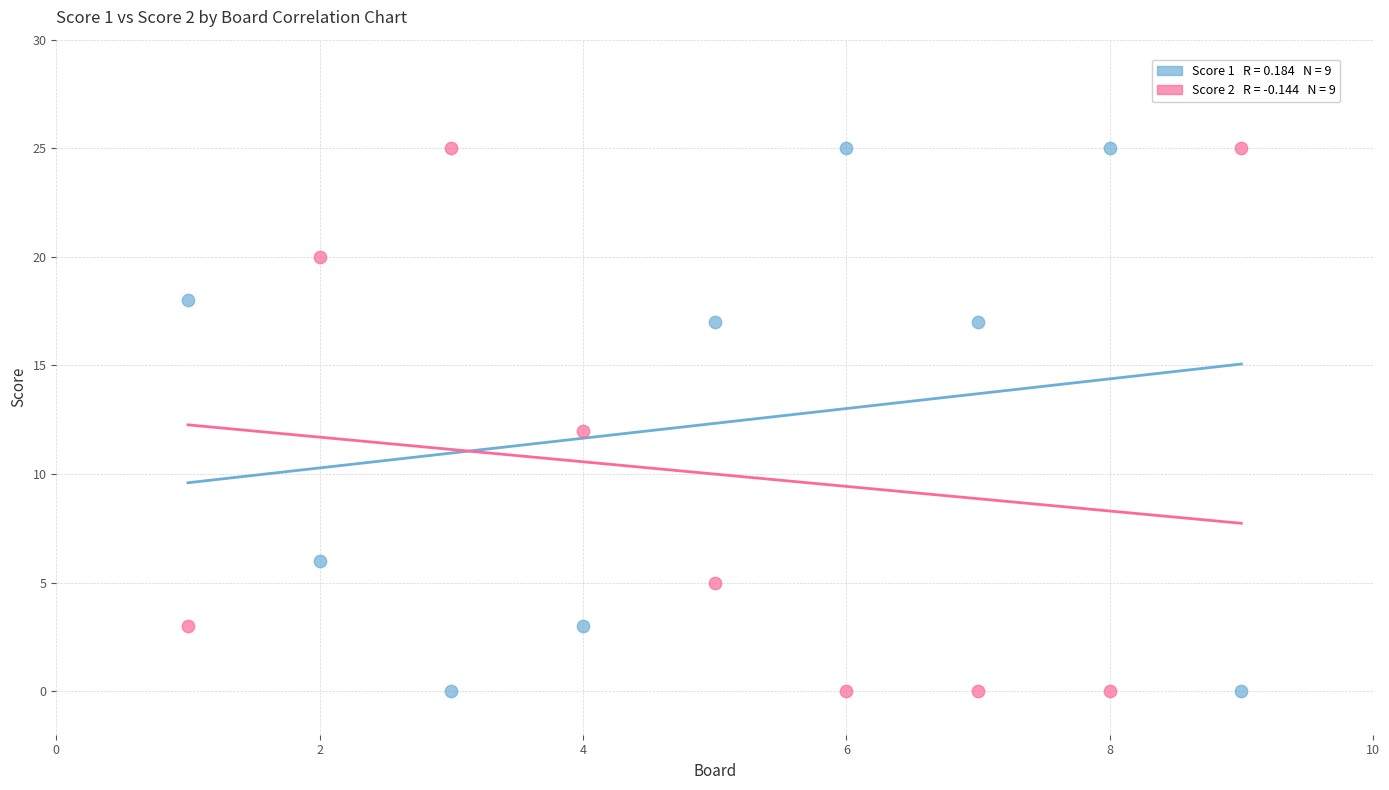

Across all data points, what is the range of X values (max minus min)?

8